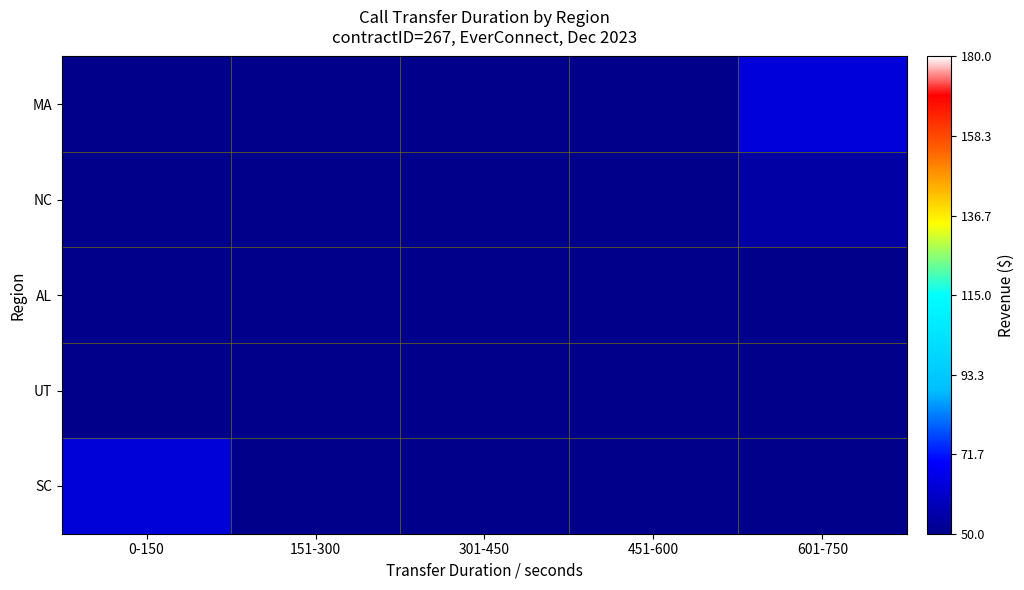

Count the number of data series in this chart.

5